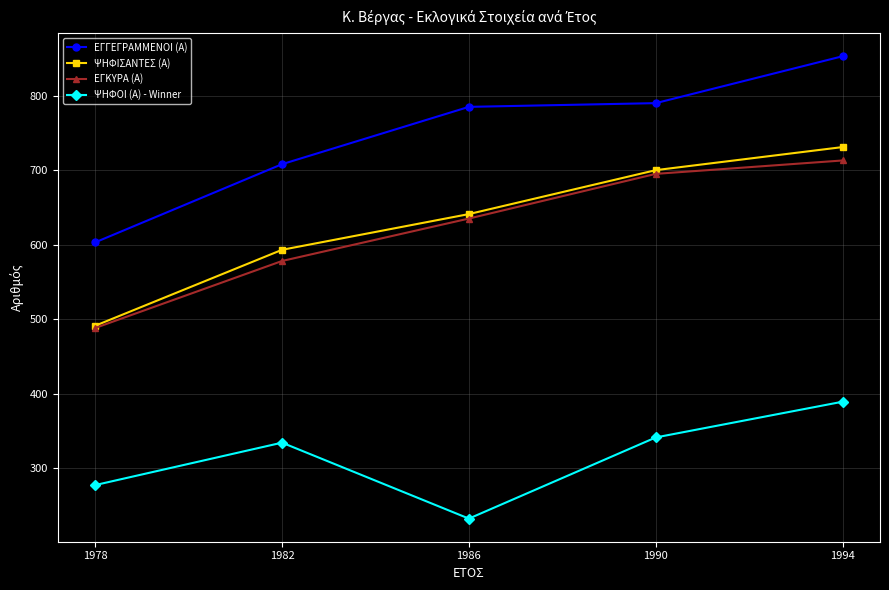

Reading left to right, list all the values displayed in this chart.

ΕΓΓΕΓΡΑΜΜΕΝΟΙ (Α): 1978=603	1982=708	1986=785	1990=790	1994=853
ΨΗΦΙΣΑΝΤΕΣ (Α): 1978=491	1982=593	1986=641	1990=700	1994=731
ΕΓΚΥΡΑ (Α): 1978=488	1982=578	1986=635	1990=695	1994=713
ΨΗΦΟΙ (Α) - Winner: 1978=277	1982=334	1986=232	1990=341	1994=389